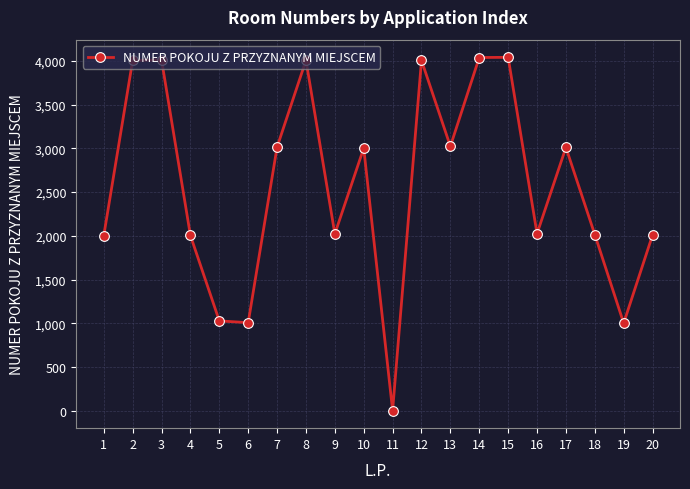

Where is the data nearest to the value 2022?

9